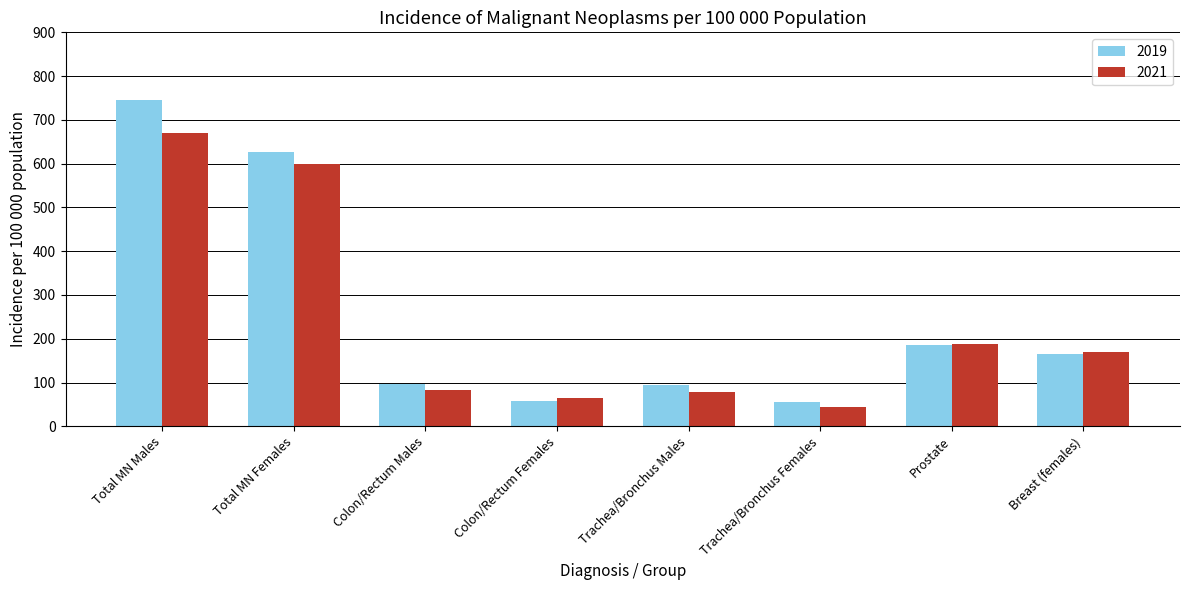

Which series has the widest spread of values?

2019